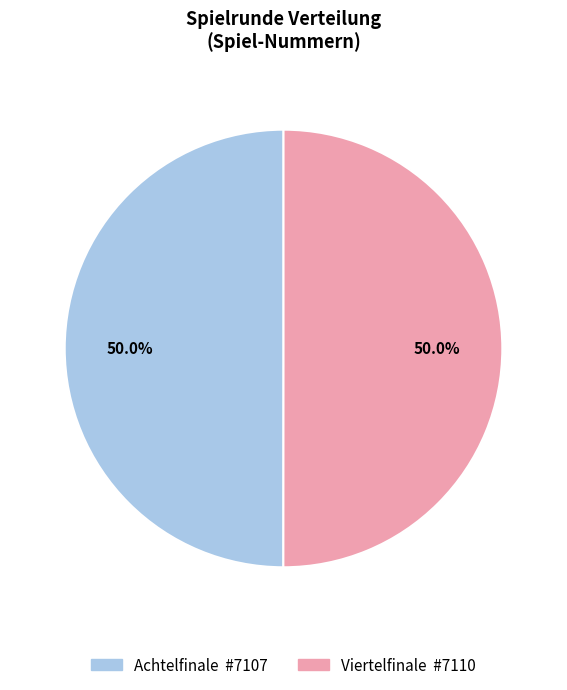

Count the number of slices in the pie.

2